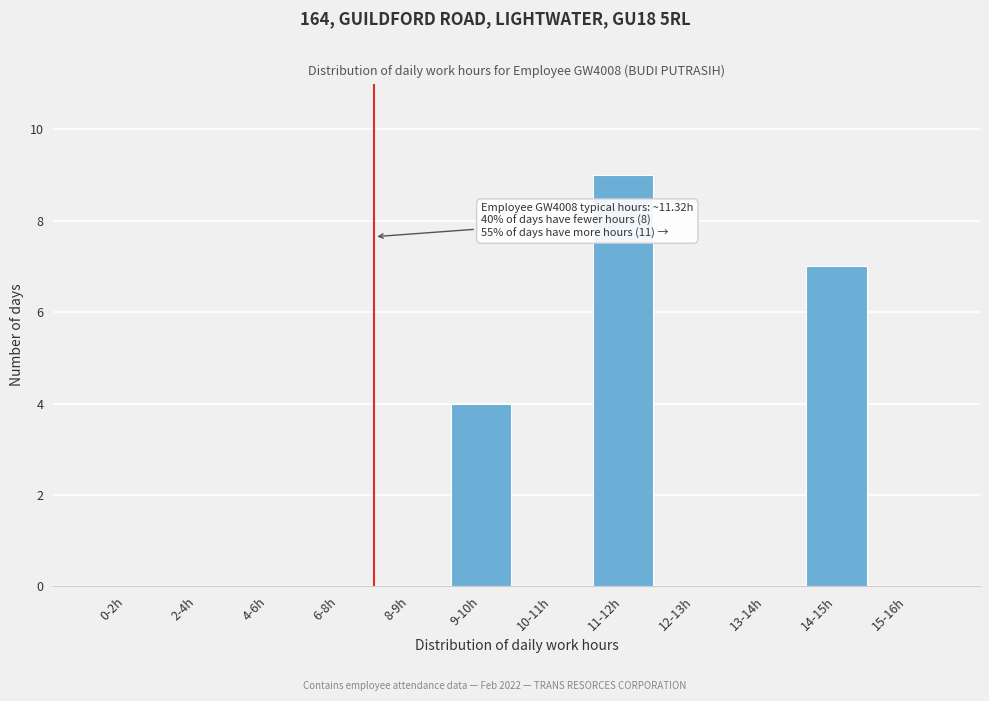

Reading right to left, what are all the values shown in this chart?

15-16h=0	14-15h=7	13-14h=0	12-13h=0	11-12h=9	10-11h=0	9-10h=4	8-9h=0	6-8h=0	4-6h=0	2-4h=0	0-2h=0